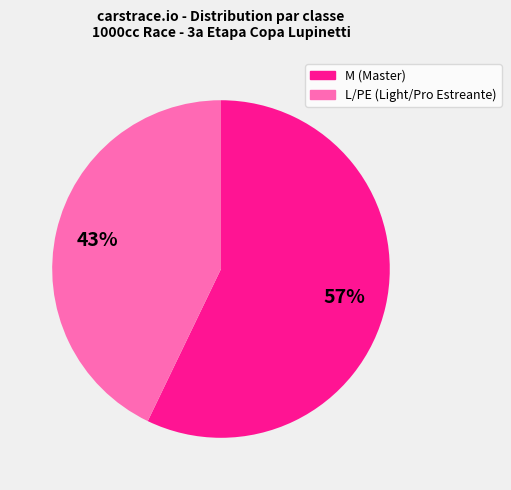

Between L/PE and M, which is larger?

M